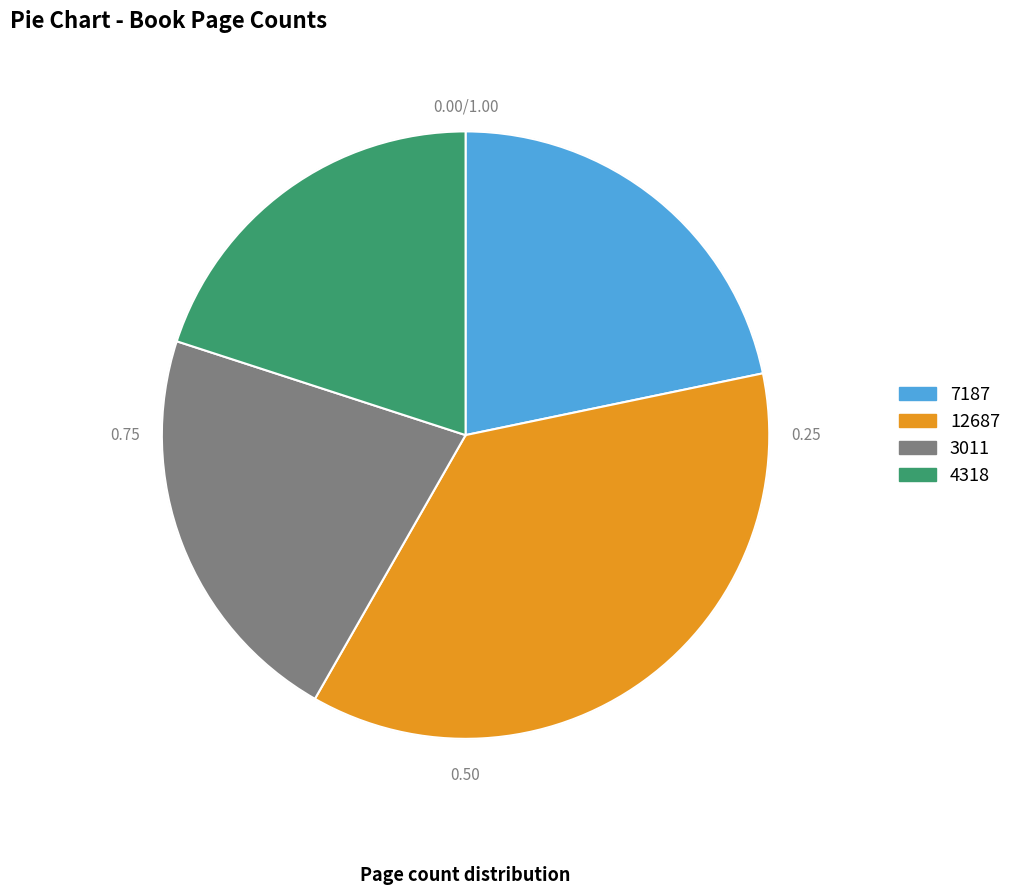

What is the ratio of the value at 12687 to the value at 4318?

1.8